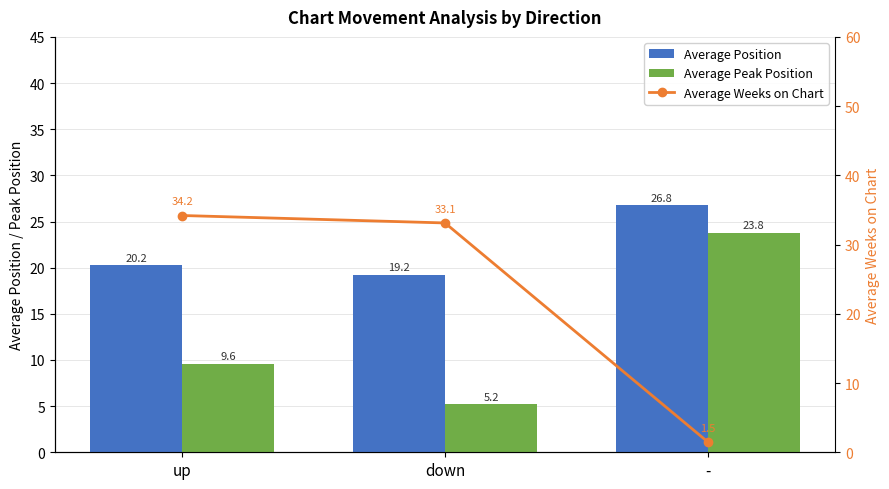

What is the approximate value of Average Peak Position at down?

5.2